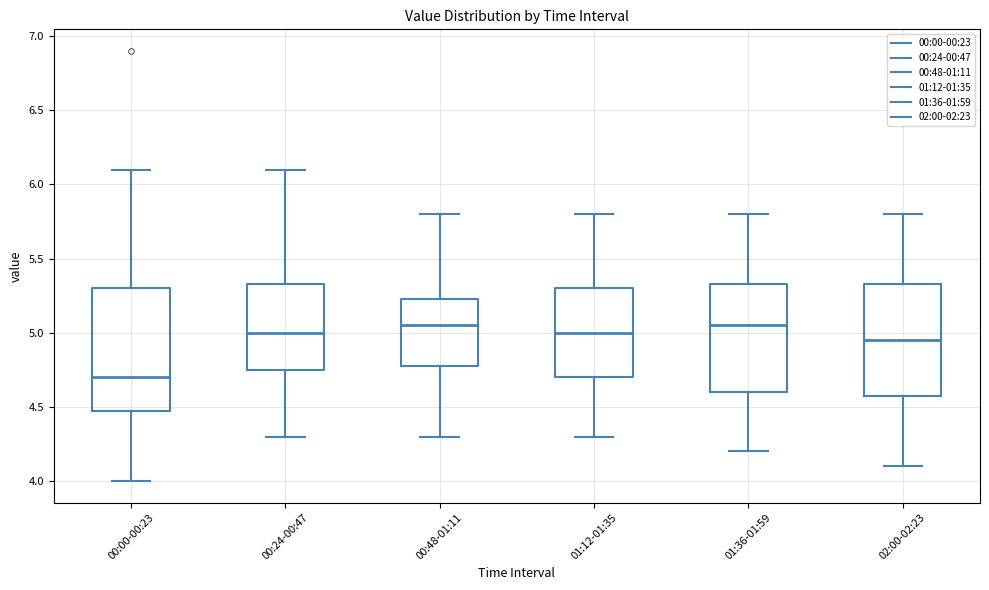

Reading left to right, read every box against the y-axis: the position of its median line, the range the box covers, and the ends of its whiskers. The values are not printed on the chart, so give them approximately, as read against the axis.

00:00-00:23: median 4.70, box 4.50 to 5.30, whiskers 4.00 to 6.10
00:24-00:47: median 5.00, box 4.75 to 5.35, whiskers 4.30 to 6.10
00:48-01:11: median 5.05, box 4.80 to 5.25, whiskers 4.30 to 5.80
01:12-01:35: median 5.00, box 4.70 to 5.30, whiskers 4.30 to 5.80
01:36-01:59: median 5.05, box 4.60 to 5.35, whiskers 4.20 to 5.80
02:00-02:23: median 4.95, box 4.60 to 5.35, whiskers 4.10 to 5.80